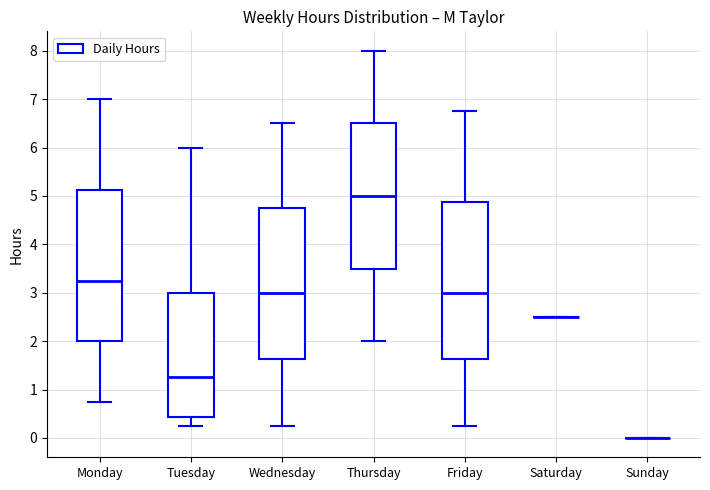

Reading left to right, transcribe this box plot: for each box, give where its median line is, the range the box spans, and where its two whiskers end, as read against the y-axis. The values are not printed on the chart, so give them approximately, as read against the axis.

Monday: median 3.3, box 2.0 to 5.1, whiskers 0.8 to 7.0
Tuesday: median 1.3, box 0.4 to 3.0, whiskers 0.3 to 6.0
Wednesday: median 3.0, box 1.6 to 4.8, whiskers 0.3 to 6.5
Thursday: median 5.0, box 3.5 to 6.5, whiskers 2.0 to 8.0
Friday: median 3.0, box 1.6 to 4.9, whiskers 0.3 to 6.8
Saturday: box collapsed to a line at 2.5, whiskers 2.5 to 2.5
Sunday: box collapsed to a line at 0.0, whiskers 0.0 to 0.0